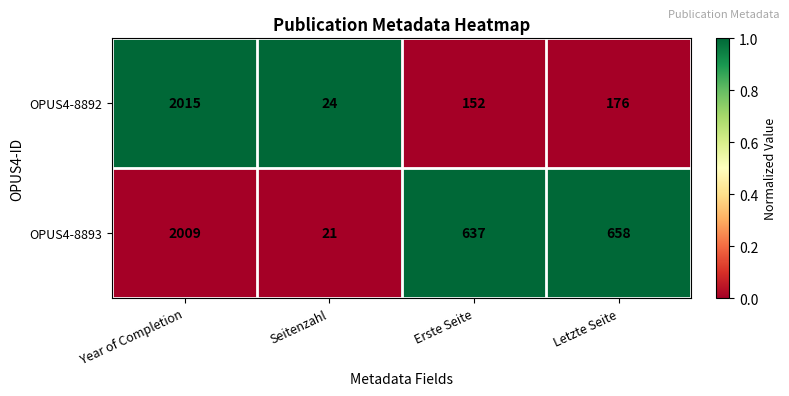

At which category is the sum across all series the highest?

Year of Completion